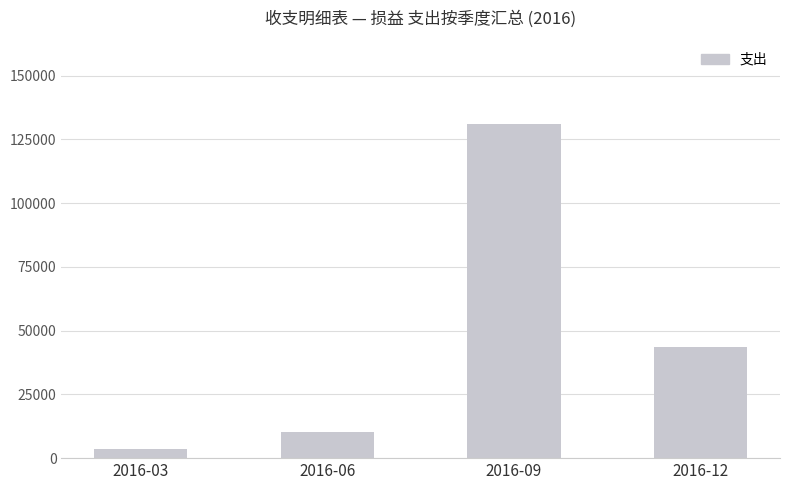

Rank the categories by value from lowest to highest.

2016-03, 2016-06, 2016-12, 2016-09